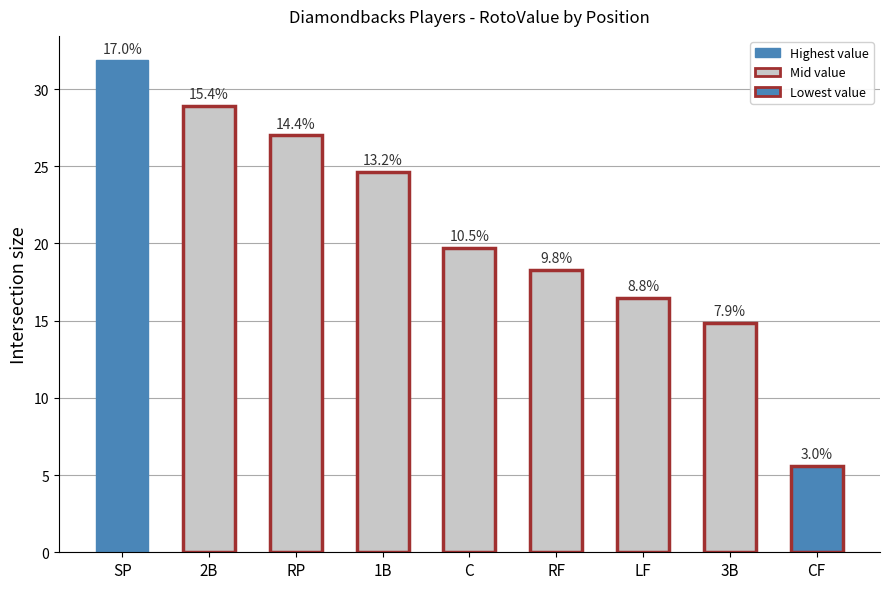

Are the bars horizontal?

No